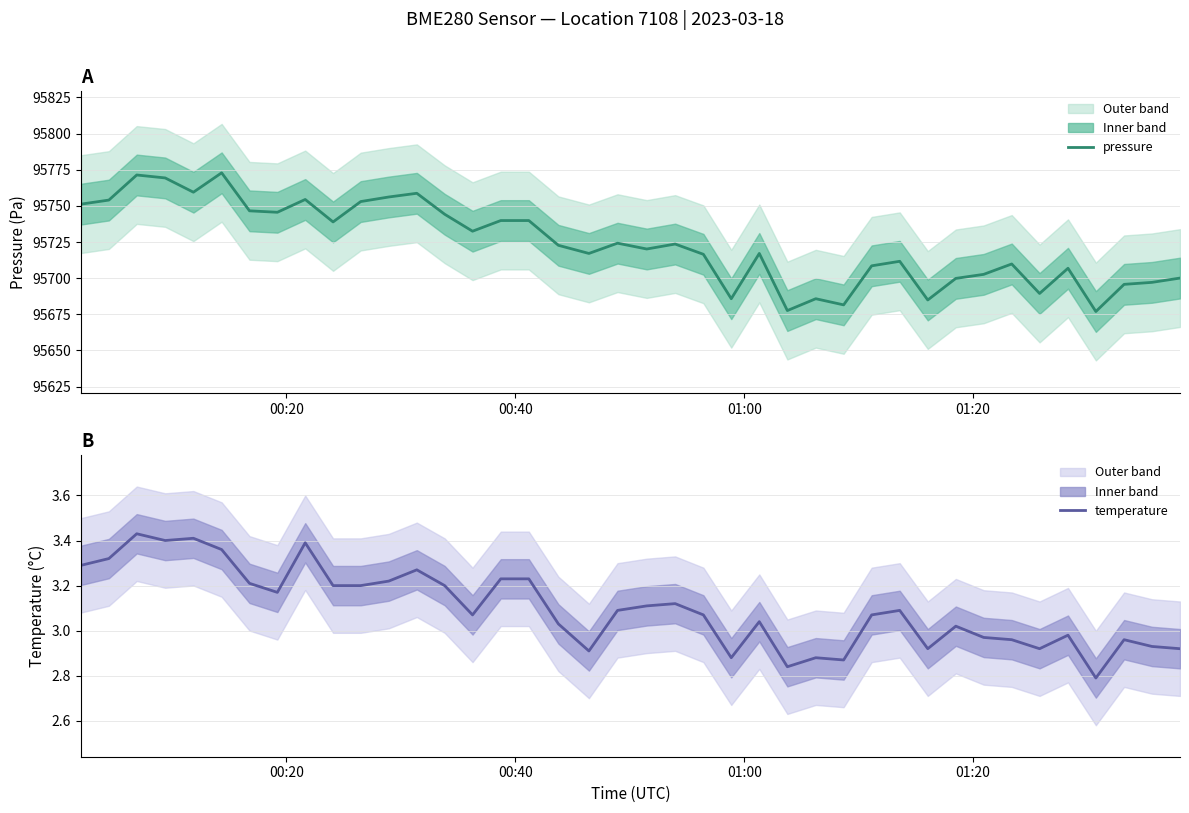

What is the greatest value displayed?

95772.8